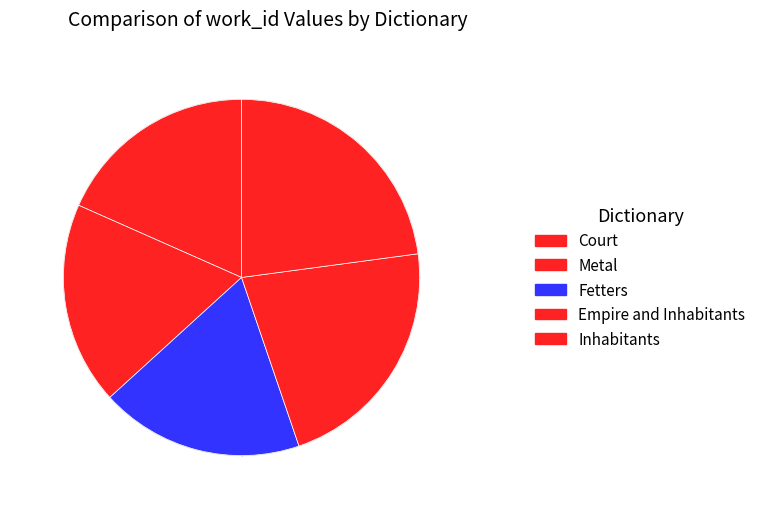

True or false: Empire and Inhabitants accounts for 22% of the total.

True